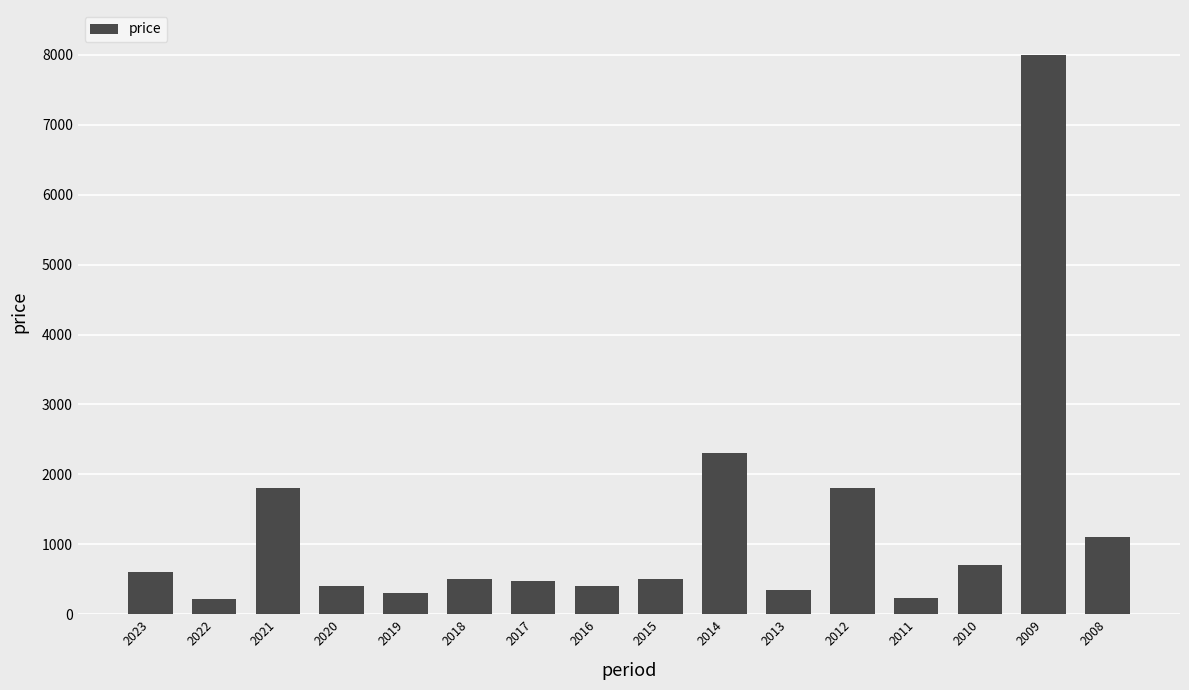

What is the difference between the second highest and second lowest values?

2070